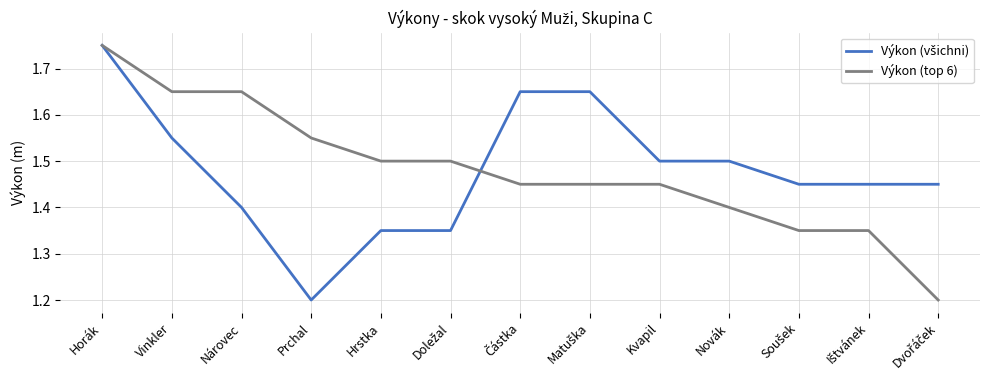

What is the total value across all series at Novák?

2.9